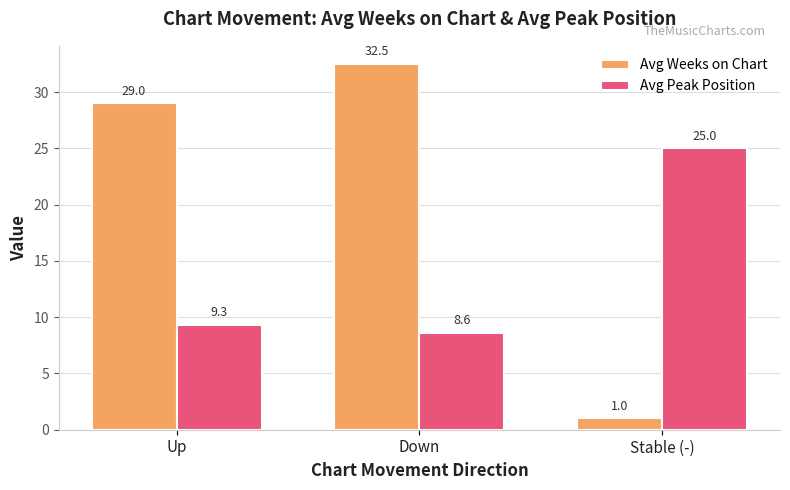

What is the difference between the highest and lowest values at Down?

23.9